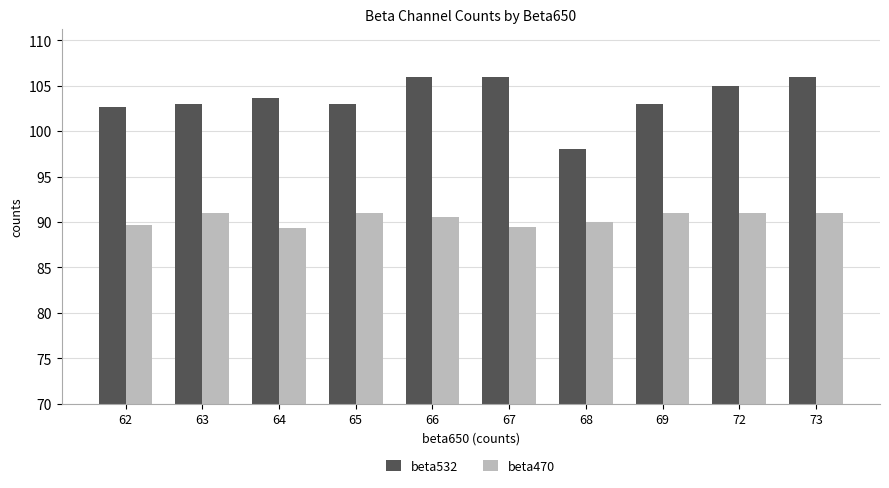

What is the difference between the beta470 values at 69 and 64?

1.7